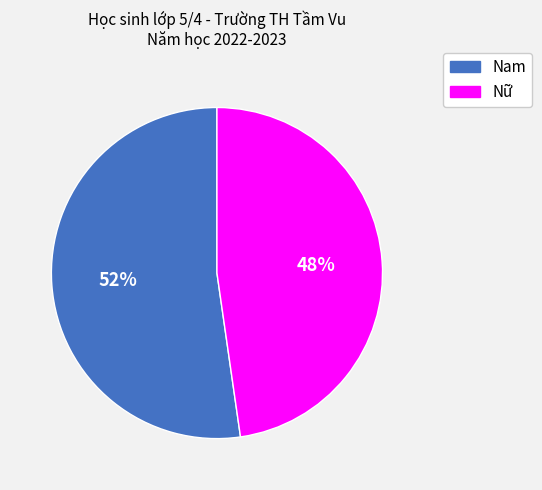

Is it true that Nam is 52% of the pie?

True